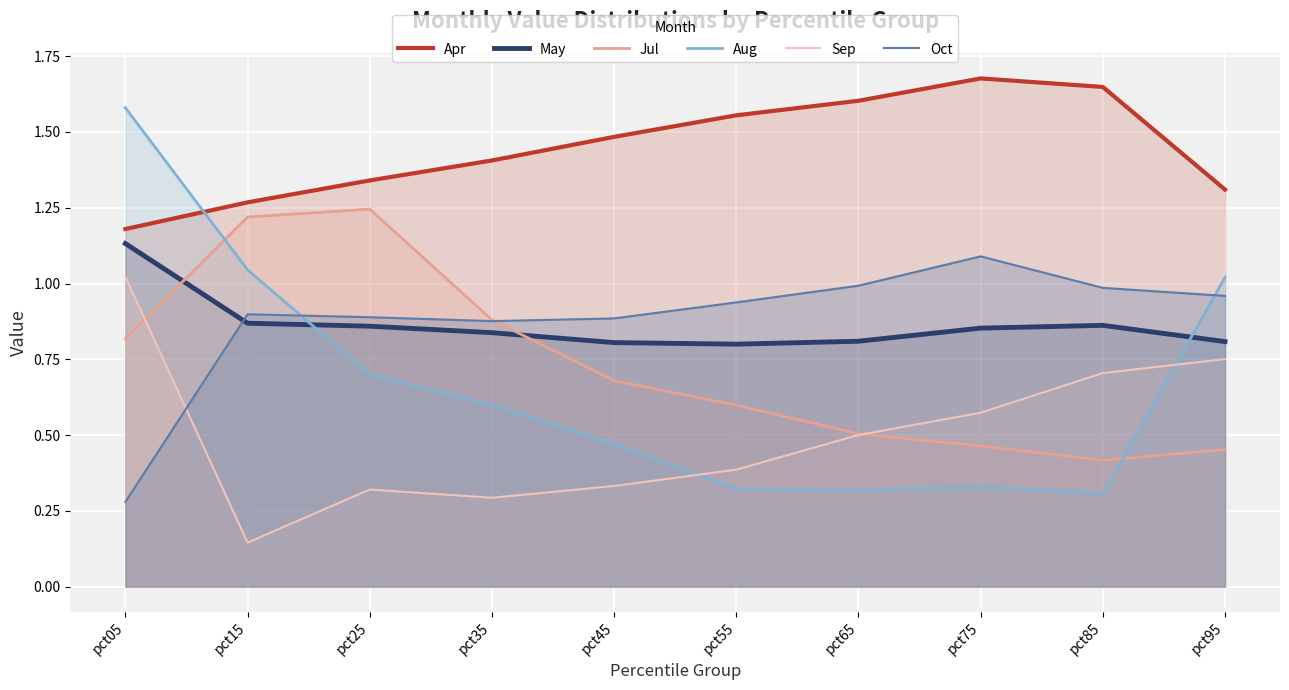

How many intersections are there between Oct and Jul?

1